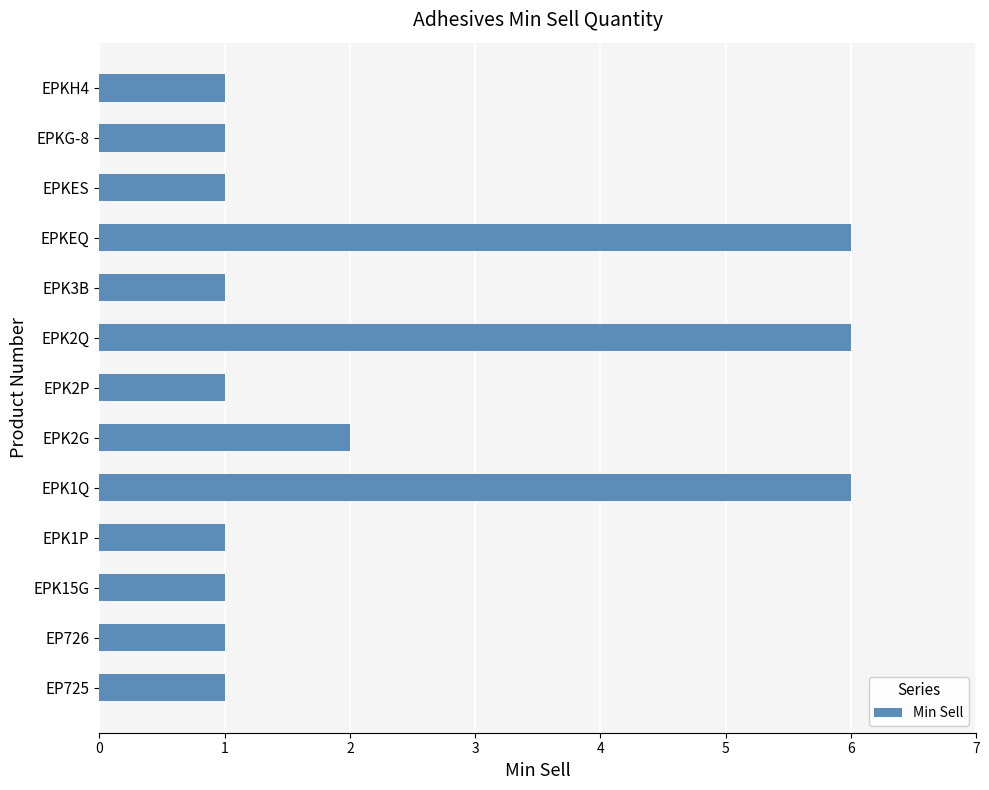

Between EPK3B and EPK1Q, which is larger?

EPK1Q